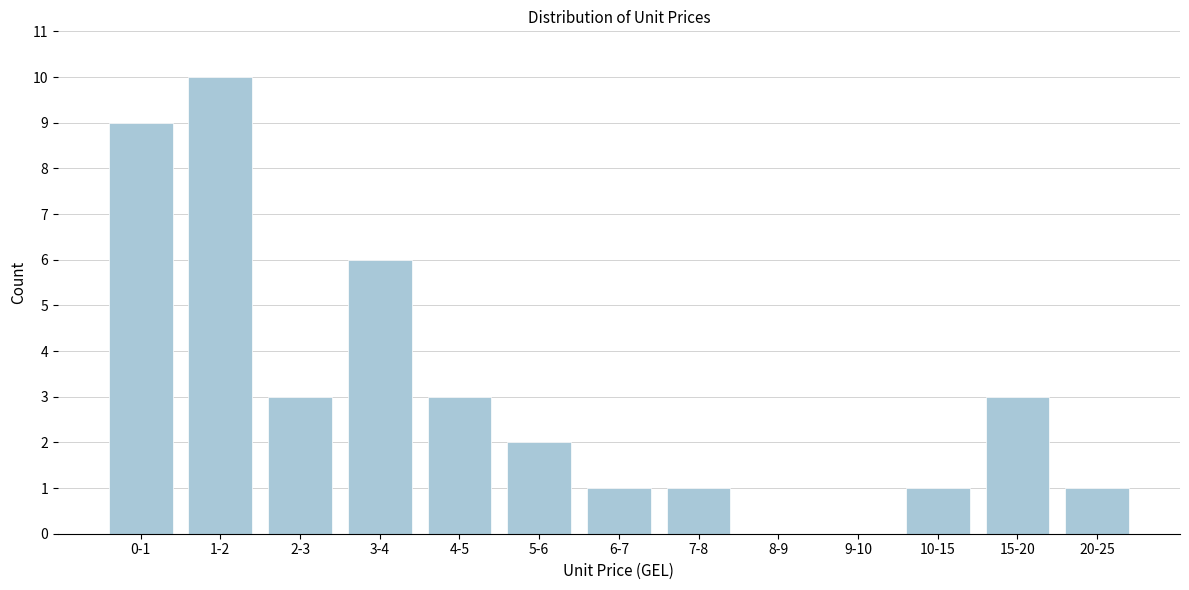

Reading left to right, list all the values displayed in this chart.

0-1=9	1-2=10	2-3=3	3-4=6	4-5=3	5-6=2	6-7=1	7-8=1	8-9=0	9-10=0	10-15=1	15-20=3	20-25=1